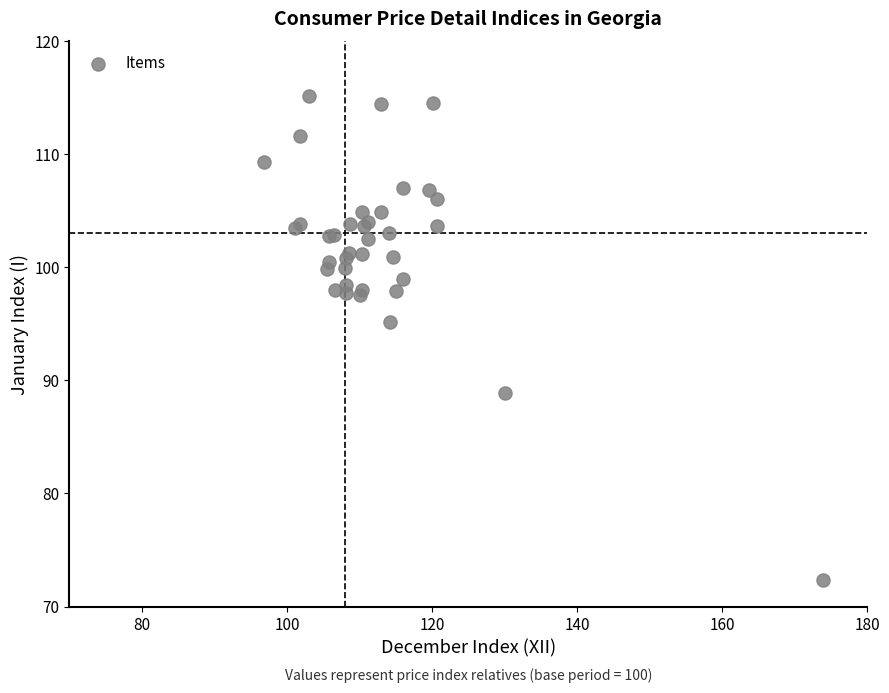

What Y value in the scatter plot is closest to 93?

95.2